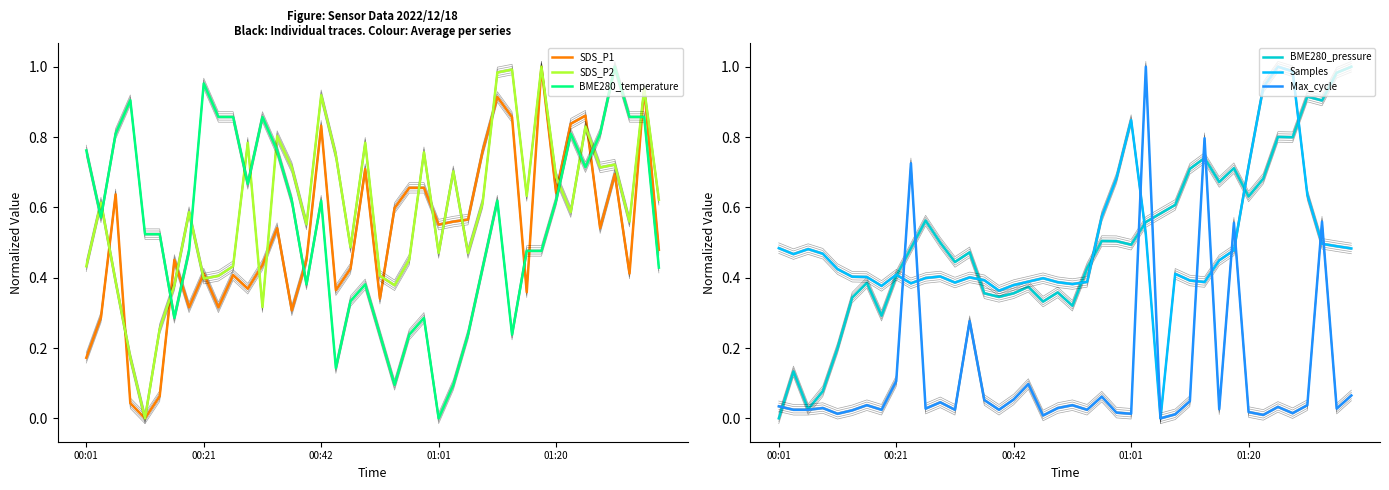

What is the difference between the maximum and minimum values in the SDS_P2 series?

1.0